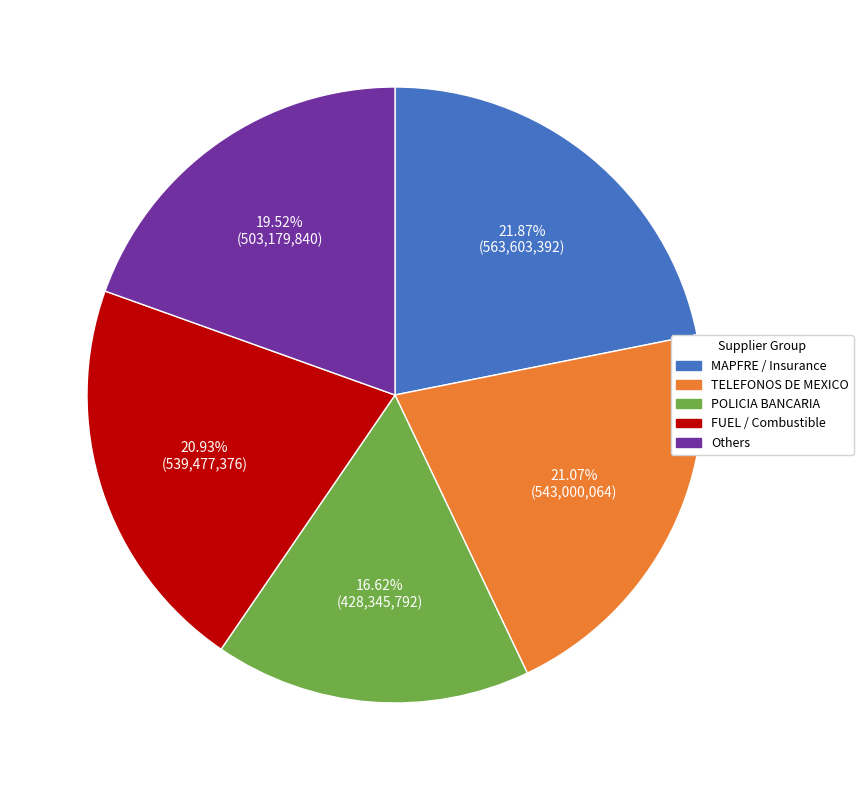

Do POLICIA BANCARIA and MAPFRE / Insurance together represent more than half of the pie?

No